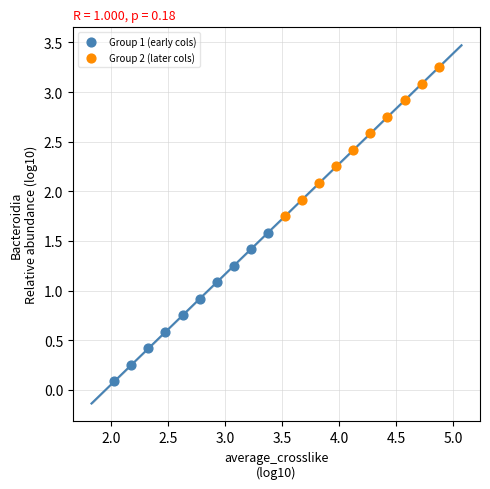

Which series contains the highest Y value?

Group 2 (later cols)